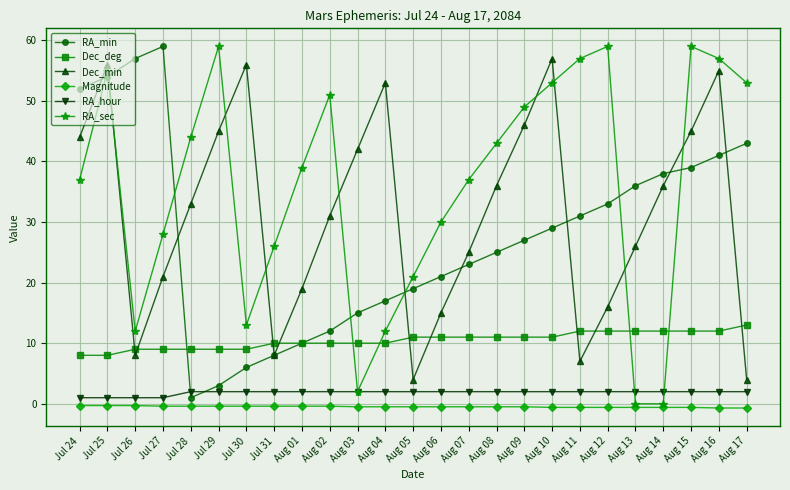

How many data points in Dec_min are less than 33?

12